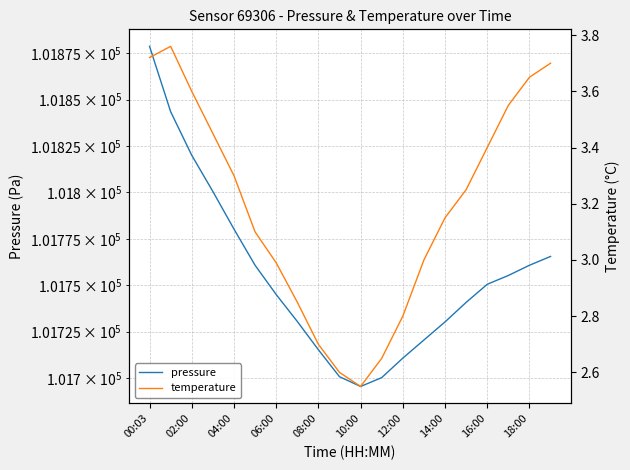

What is the sum of the pressure values at 18 and 17?

203516.0